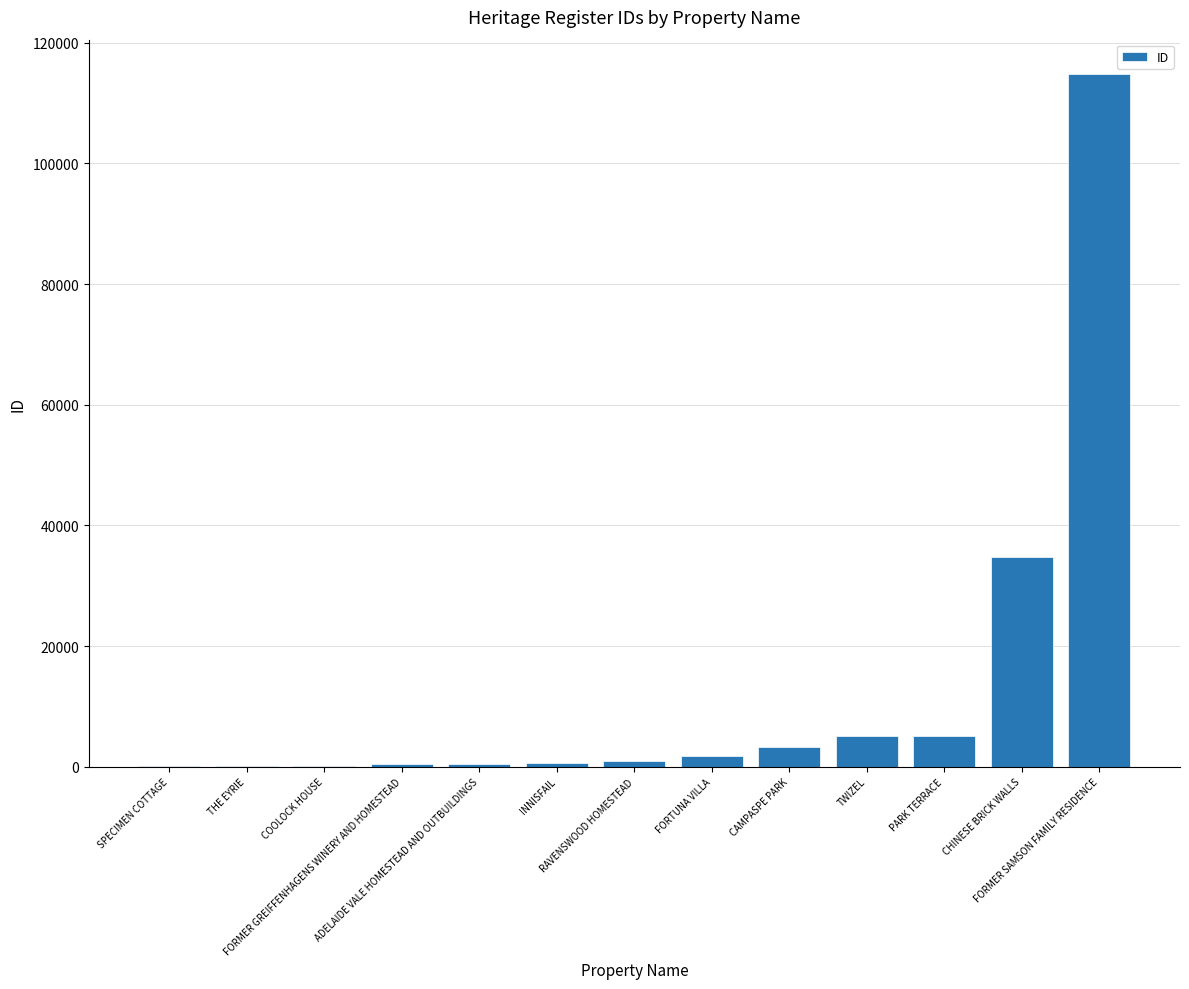

What is the sum of all values?

167785